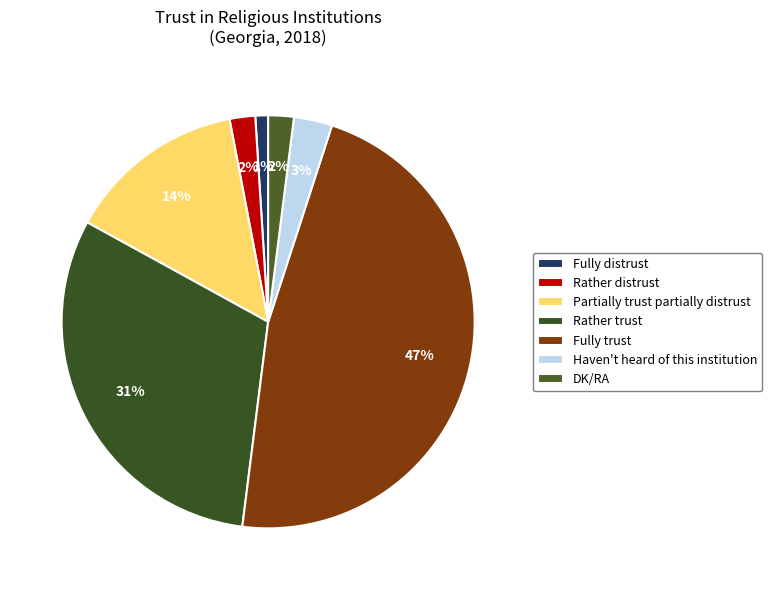

How many slices are in this pie chart?

7